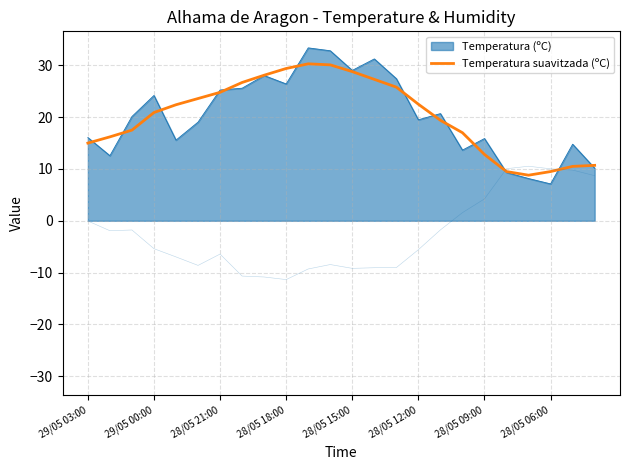

True or false: the data has more than 2 interior local peaks.

False